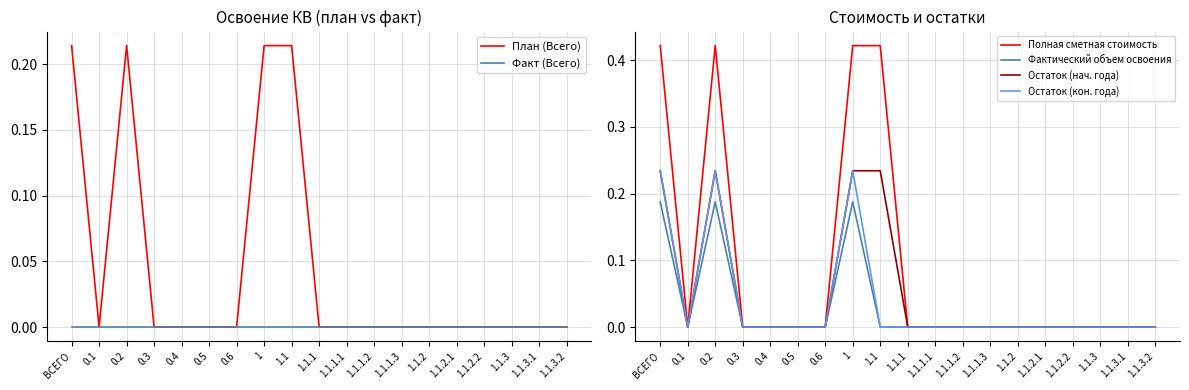

At how many categories does at least one series exceed 0?

4